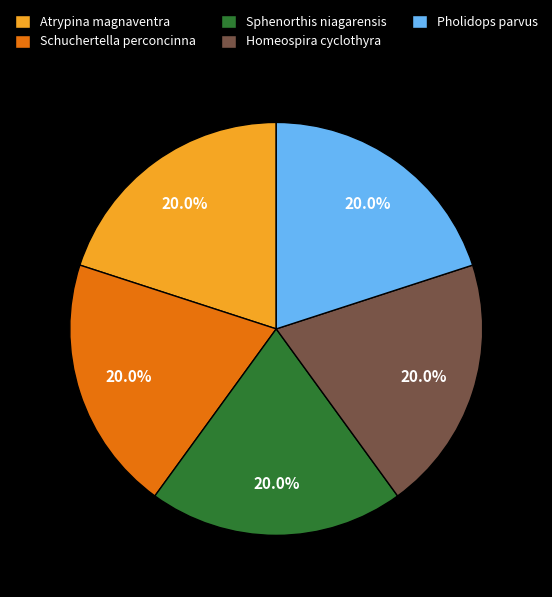

Approximately how many times larger is the value at Sphenorthis niagarensis compared to Homeospira cyclothyra?

1.0